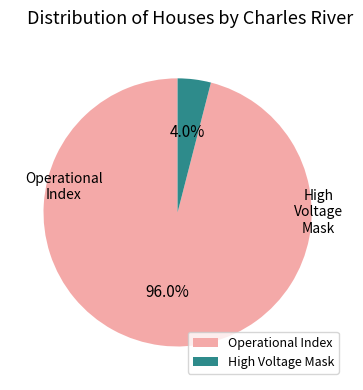

Which slice is the largest?

Operational Index